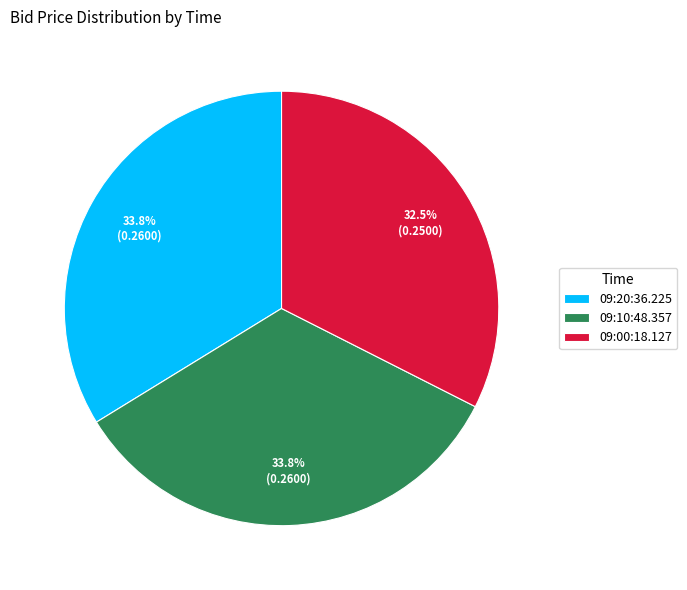

Which slice is the smallest?

09:00:18.127